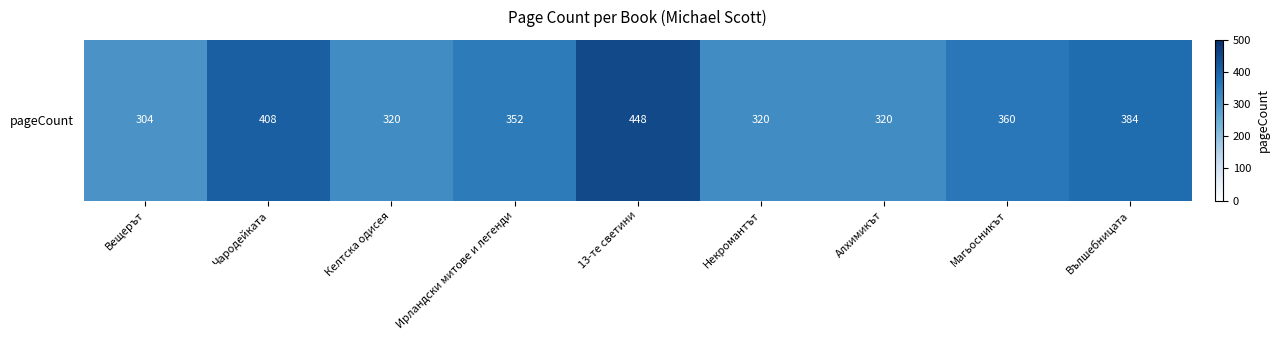

True or false: the data shows 195 at Ирландски митове и легенди.

False